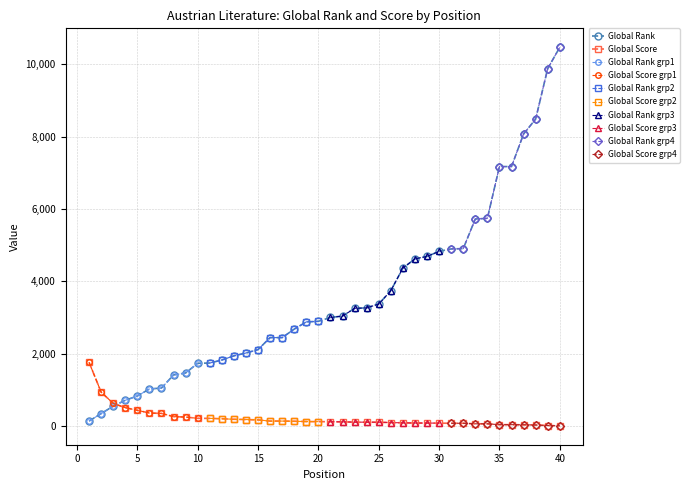

What is the maximum value for Global Rank?

10466